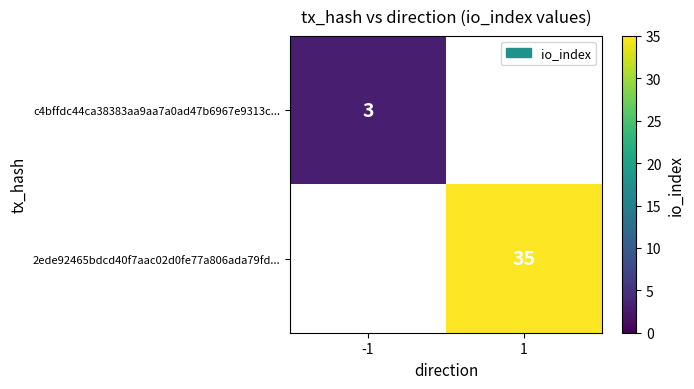

Is the value of c4bffdc44ca38383aa9aa7a0ad47b6967e9313c... at -1 greater than the value of 2ede92465bdcd40f7aac02d0fe77a806ada79fd... at 1?

No